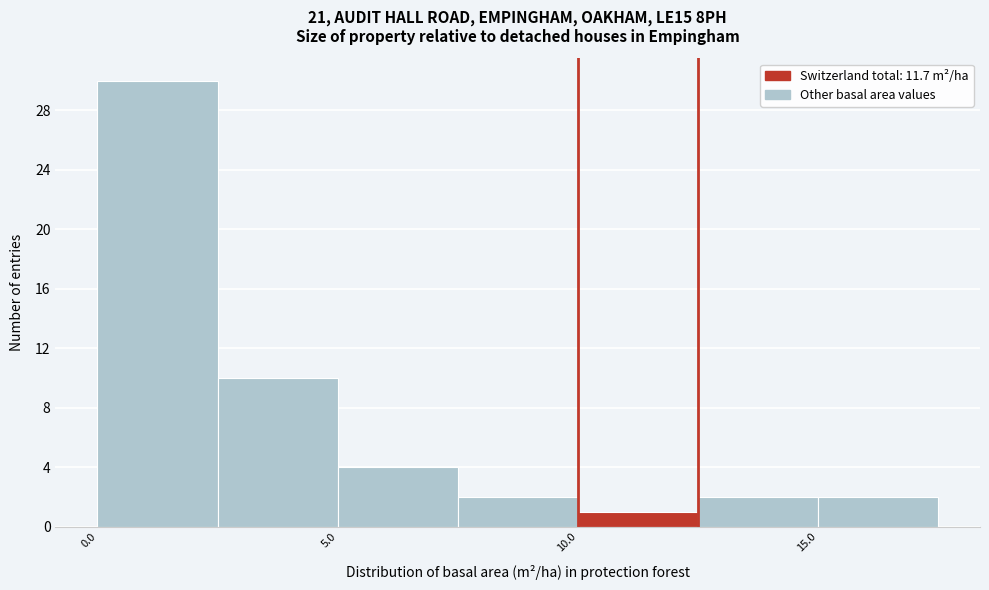

Reading left to right, list every bar in this chart as the range it spans on the x-axis followed by its height. The values are not printed on the chart, so give them approximately, as read against the axis.

0.0 to 2.5: 30
2.5 to 5.0: 10
5.0 to 7.5: 4
7.5 to 10.0: 2
10.0 to 12.5: 1
12.5 to 15.0: 2
15.0 to 17.5: 2